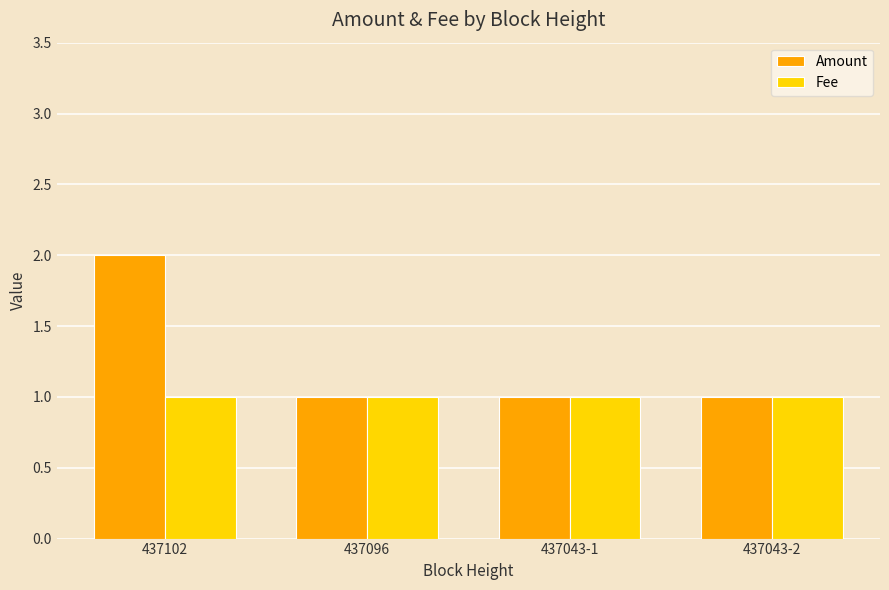

What is the label of the 1st bar from the left?

437102